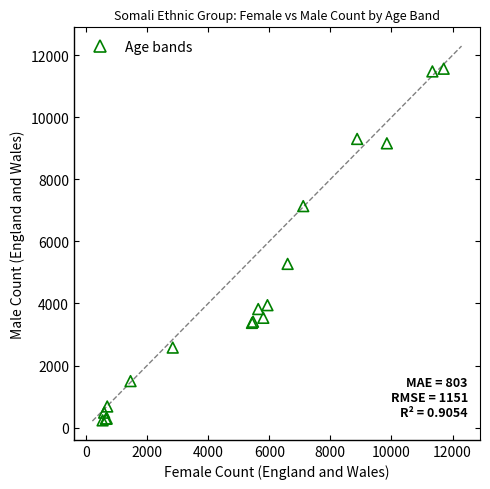

What Y value in the scatter plot is closest to 5899?

5275